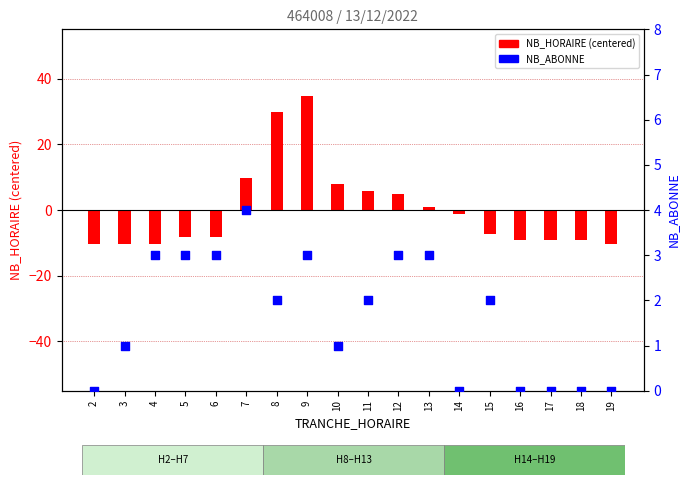

Which series has the widest spread of Y values?

NB_HORAIRE (centered)